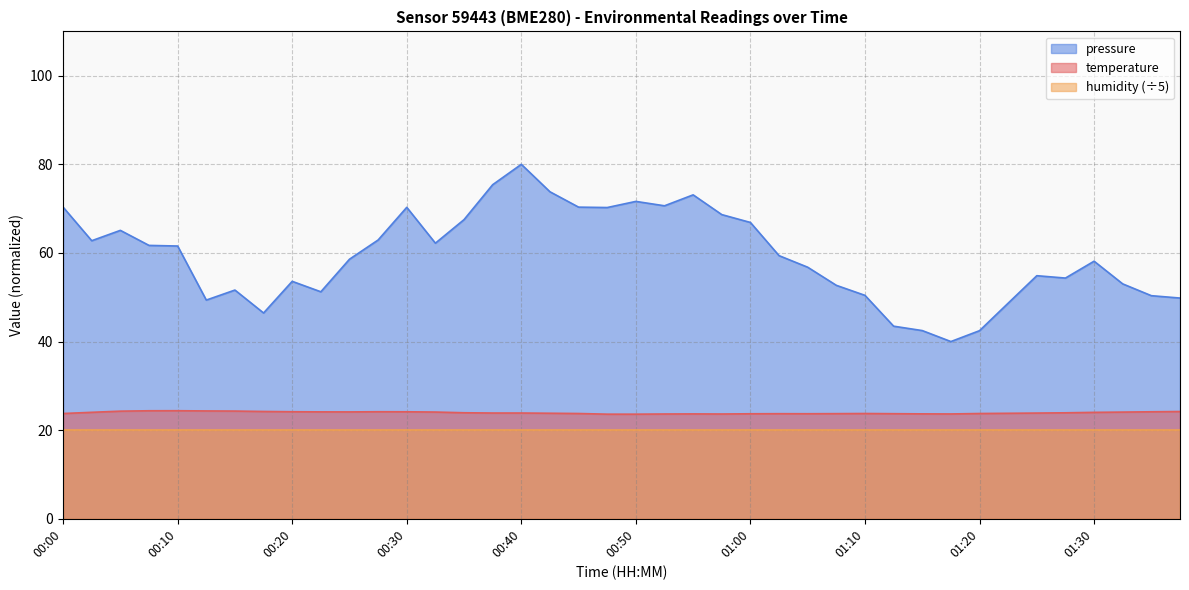

Which series has the largest range (max minus min)?

pressure